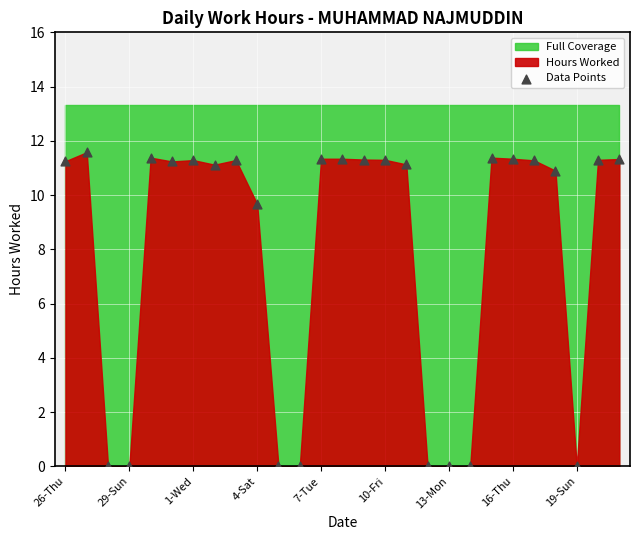

What is the range of Y values (max minus min)?

11.6